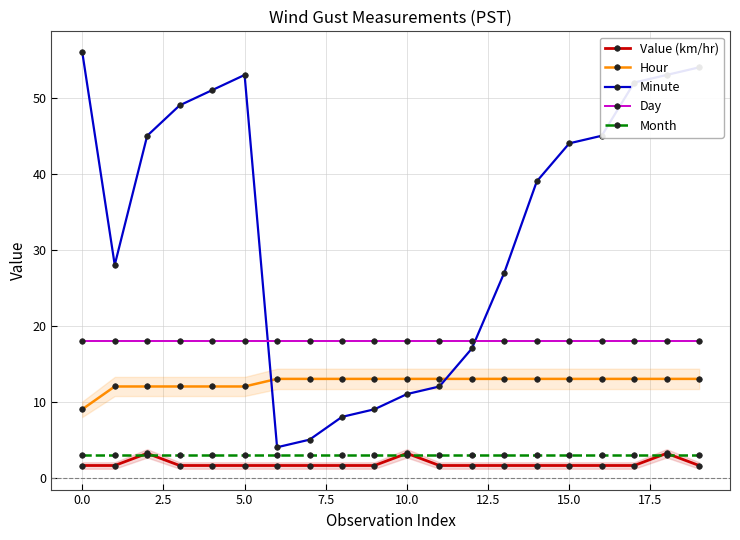

Which series has the widest spread of values?

Minute